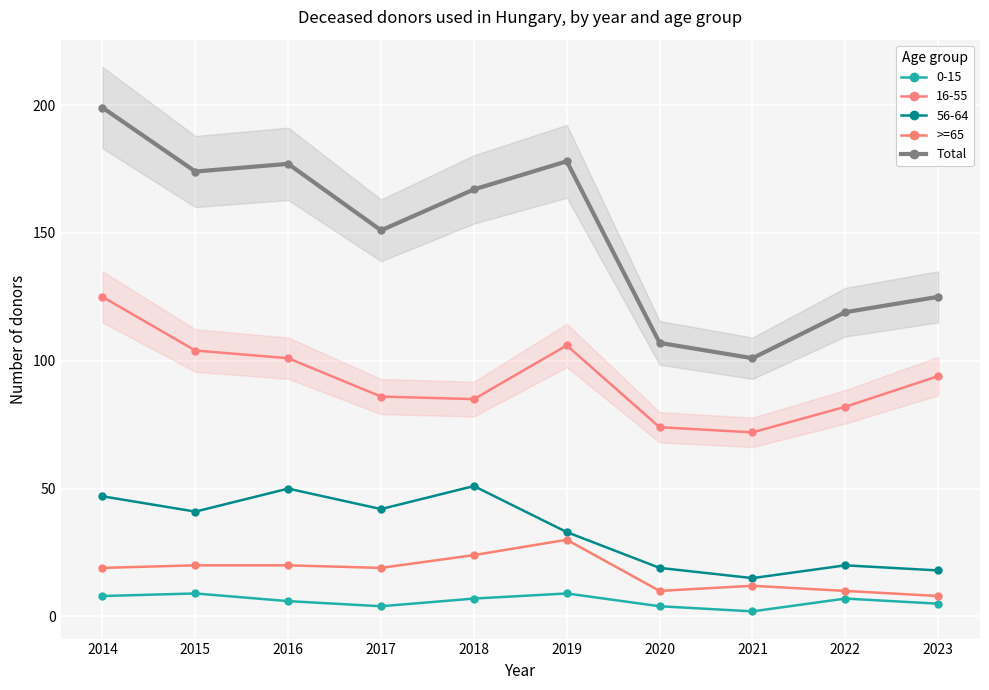

Reading left to right, list all the values displayed in this chart.

>=65: 19	20	20	19	24	30	10	12	10	8
Total: 199	174	177	151	167	178	107	101	119	125